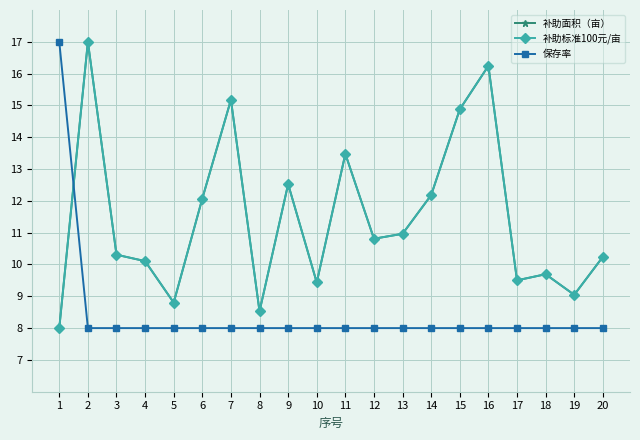

Rank the series at 16 from lowest to highest value.

保存率, 补助面积（亩）, 补助标准100元/亩